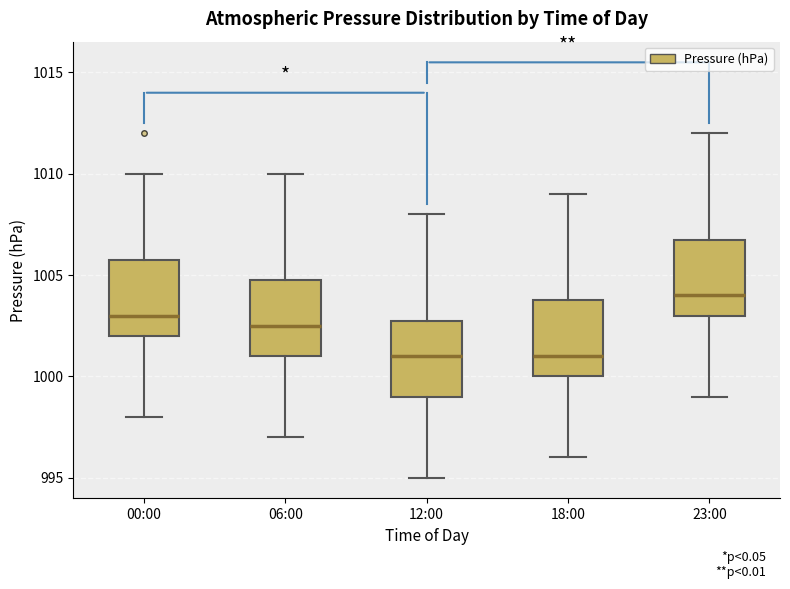

Where is the upper edge of the box for 06:00 on the y-axis? The values are not printed on the chart, so give them approximately, as read against the axis.

1005.0